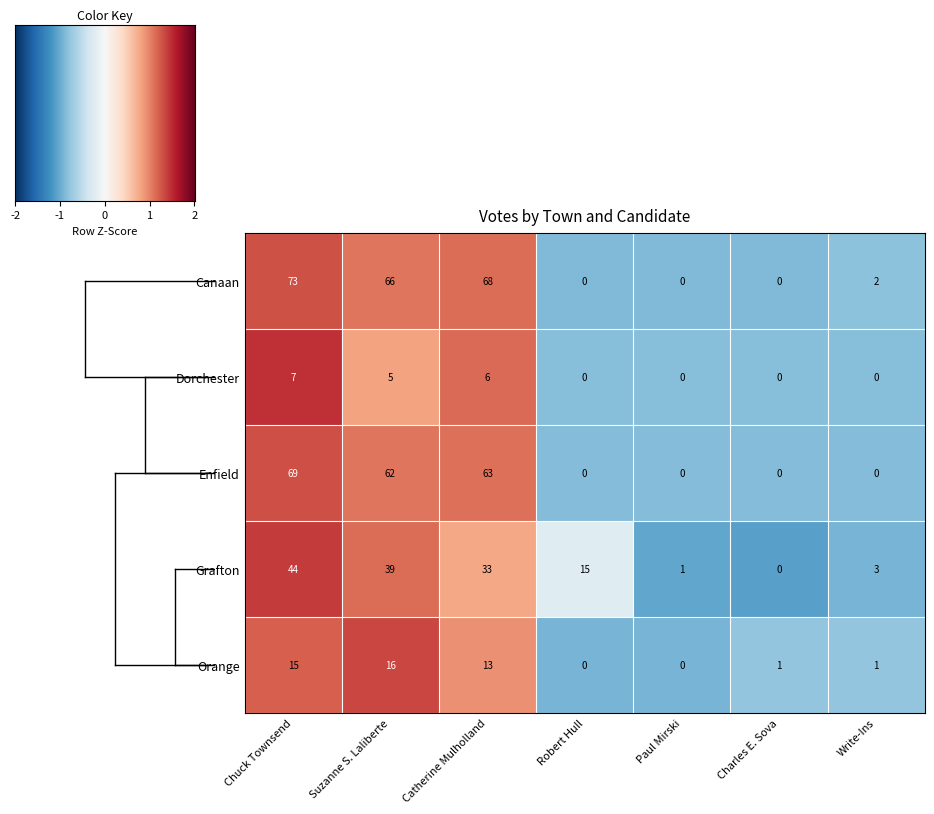

Which series has the largest range (max minus min)?

Canaan